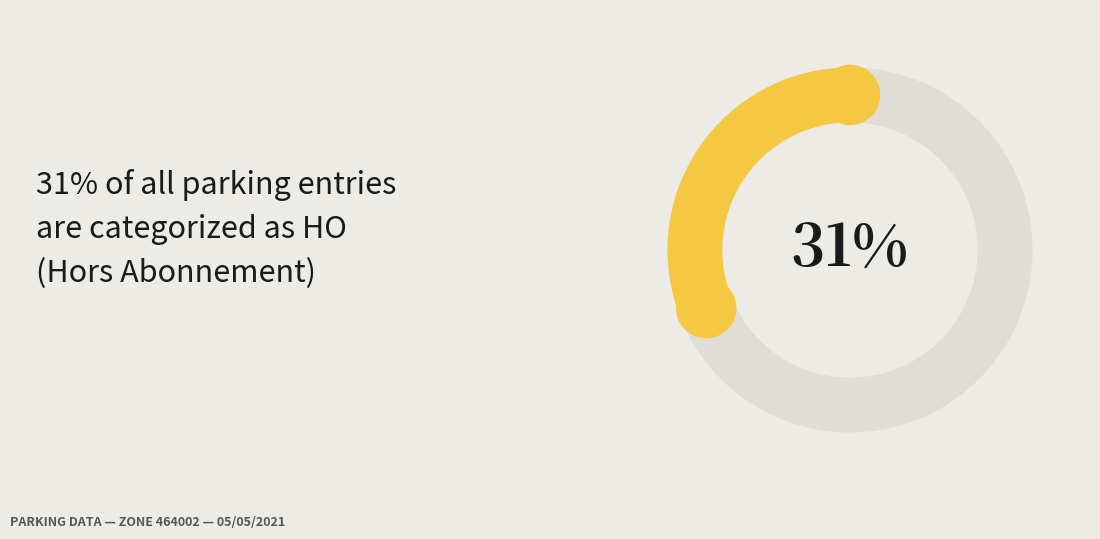

Combined, do AB and HO account for over 50%?

Yes